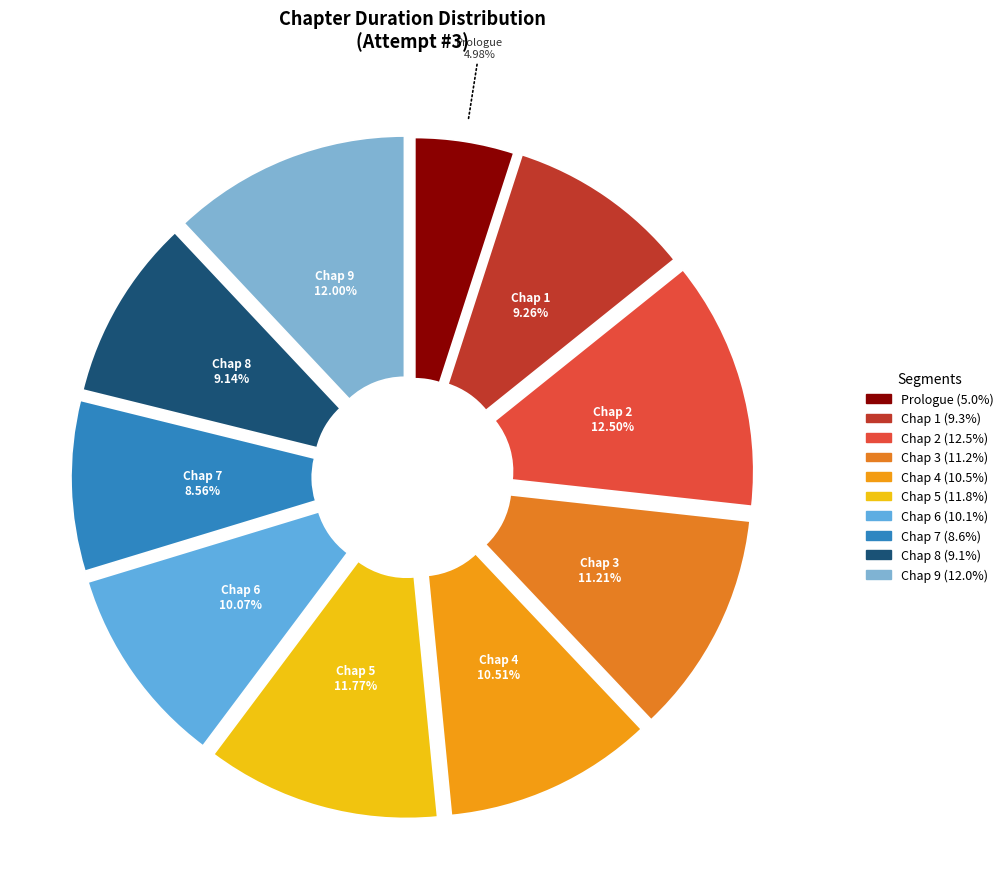

To the nearest percent, what is the difference between the Chap 9 - The Shard and Chap 3 - Heat slice percentages?

1%